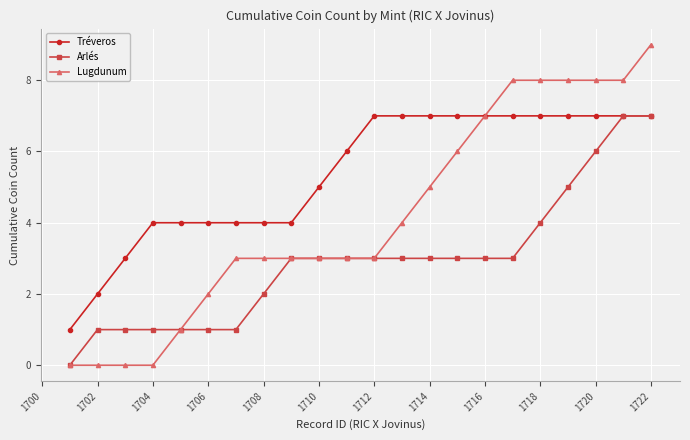

Rank the series by their average value, from highest to lowest.

Tréveros, Lugdunum, Arlés